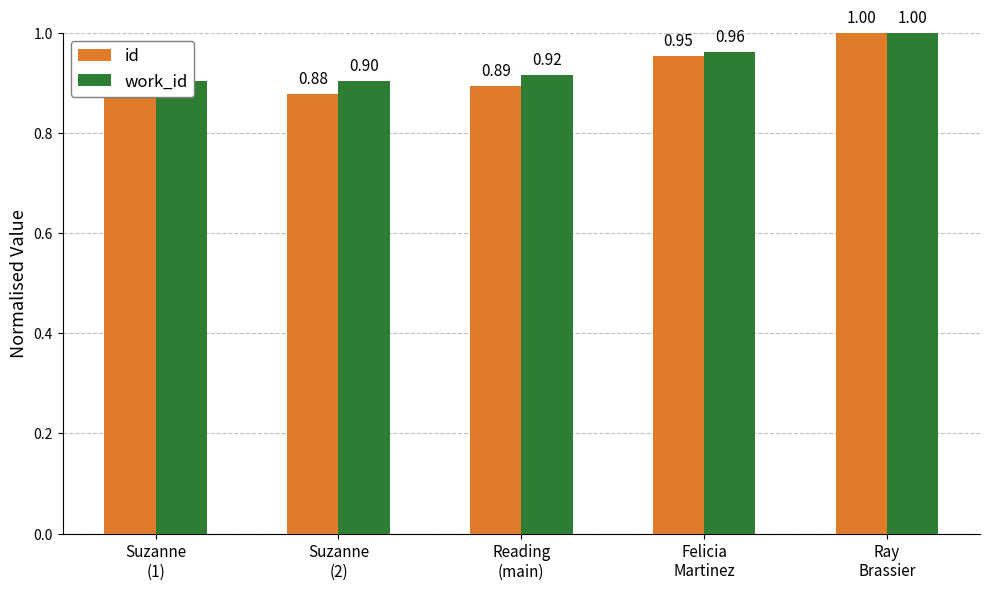

What is the highest value of the work_id series?

1.0